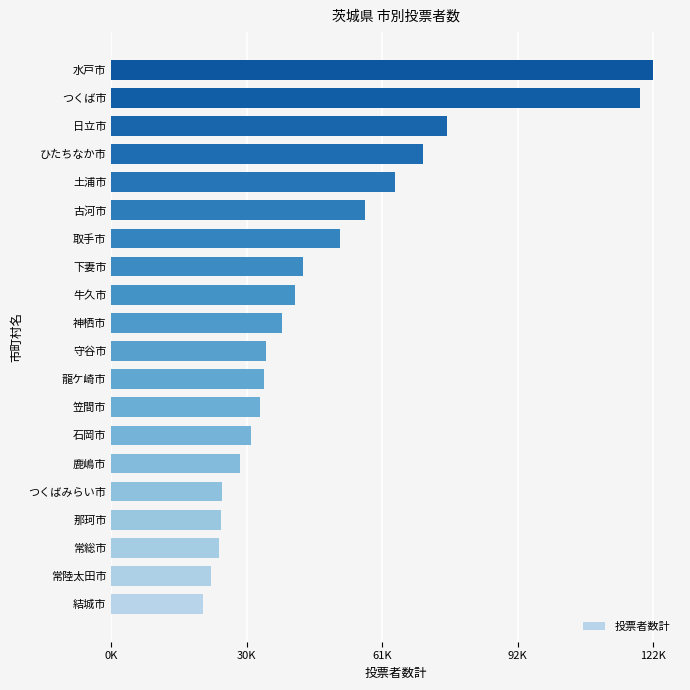

How many values exceed 38644?

9